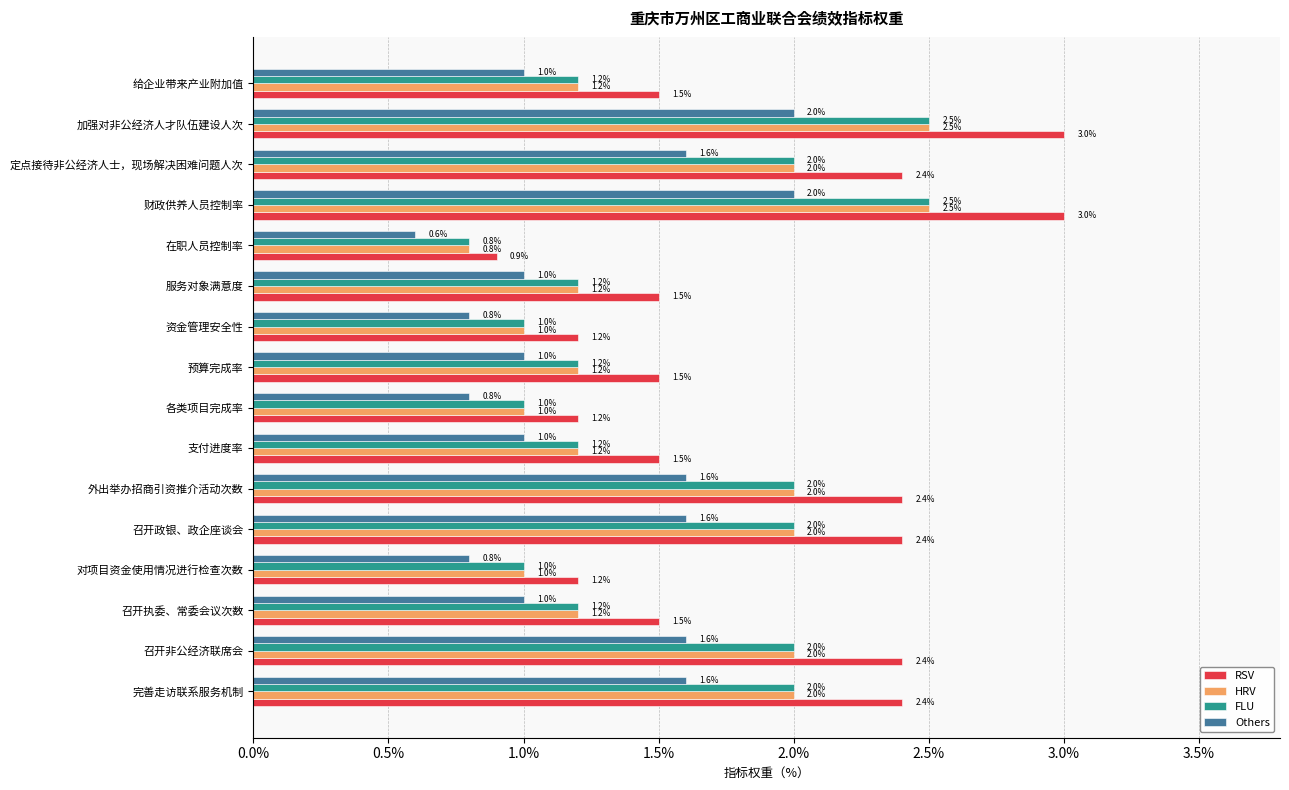

Is it true that RSV equals 1.5 at 支付进度率?

True